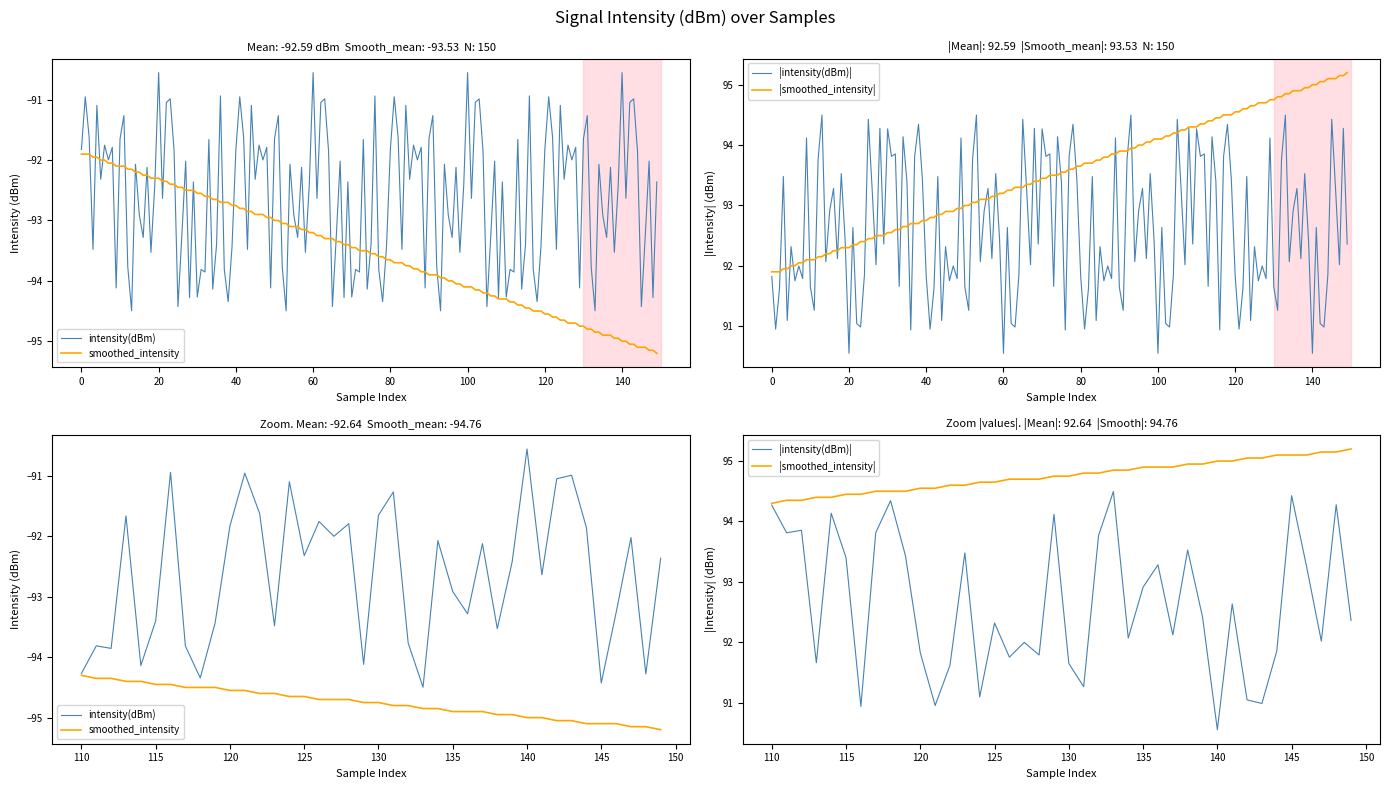

Does the chart display data point markers on the line(s)?

No